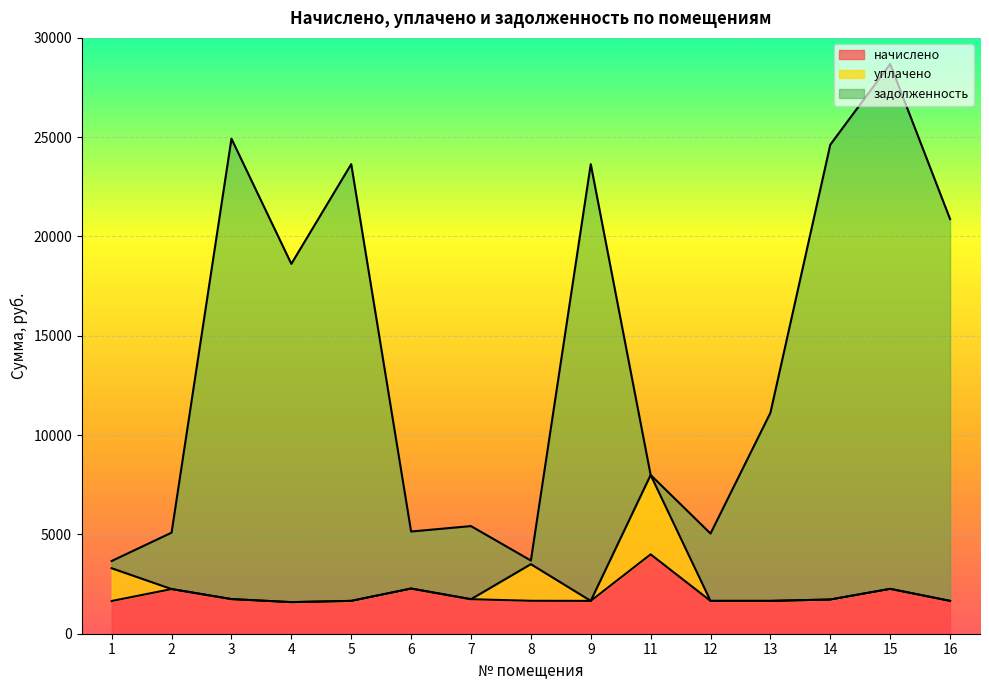

In начислено, how many points are higher than both neighbors (excluding endpoints)?

4